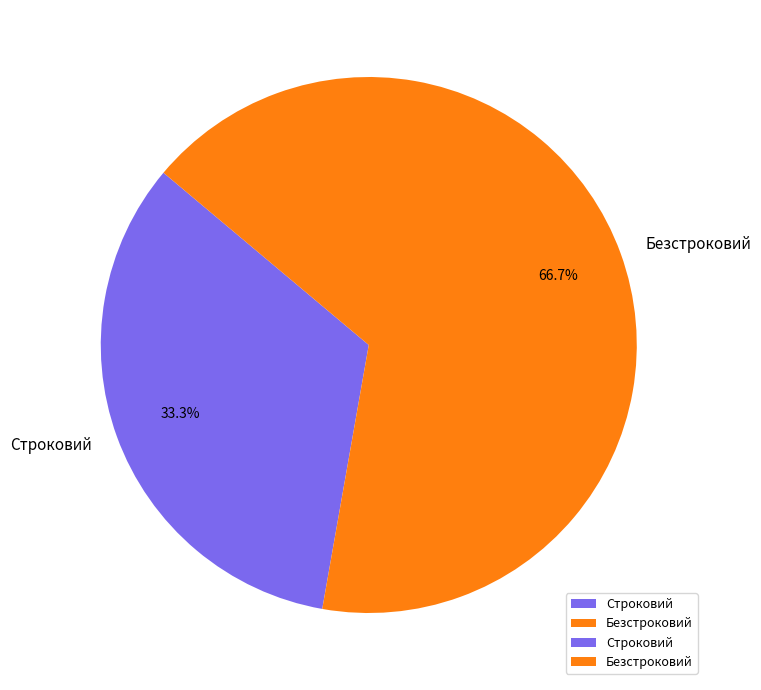

Combined, what portion of the pie is Безстроковий and Строковий?

100.0%